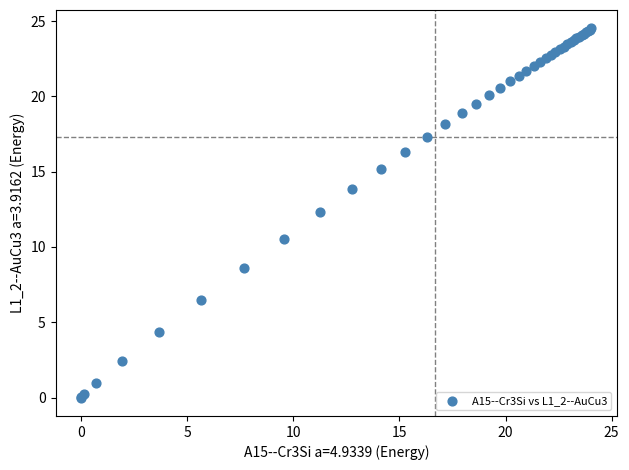

What Y value in the scatter plot is closest to 12?

12.3